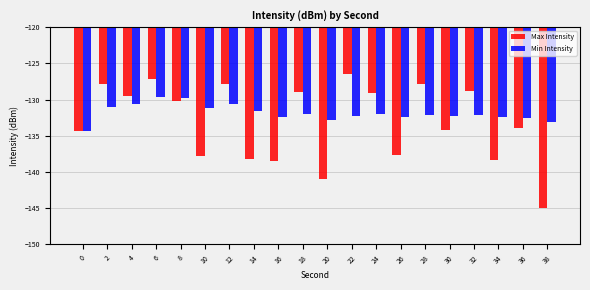

The value of Min Intensity at 38 is -133.1. True or false?

True